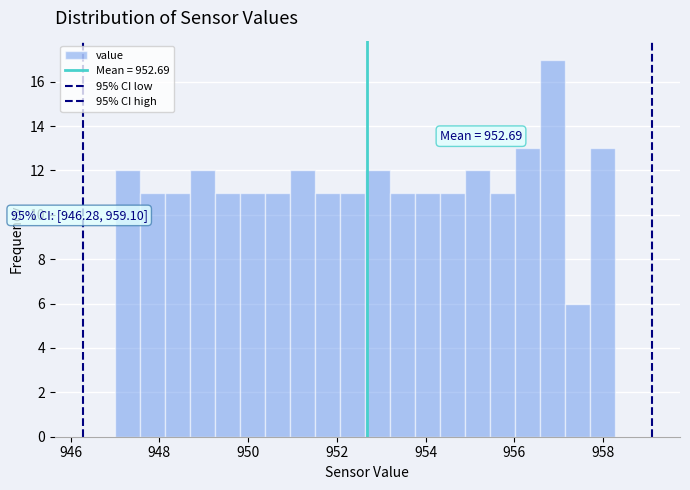

Around what value on the x-axis is the tallest bar? Give the approximate position of its centre, as read against the axis.

956.8